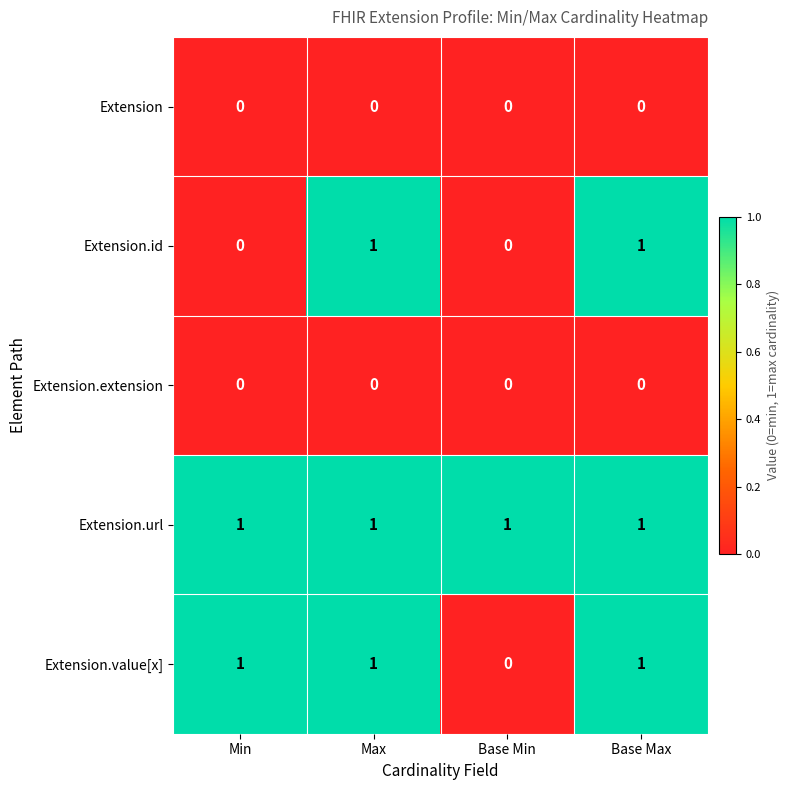

Which series changed the most between Min and Base Min?

Extension.value[x]